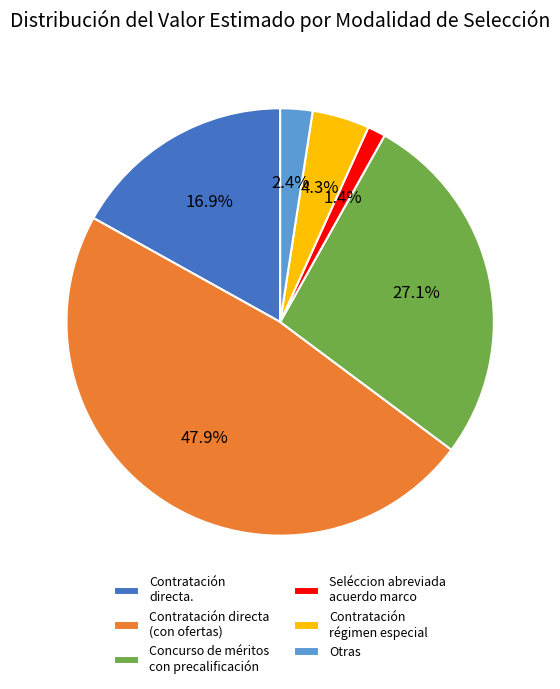

Which has a higher value, Contratación régimen especial or Seléccion abreviada acuerdo marco?

Contratación régimen especial